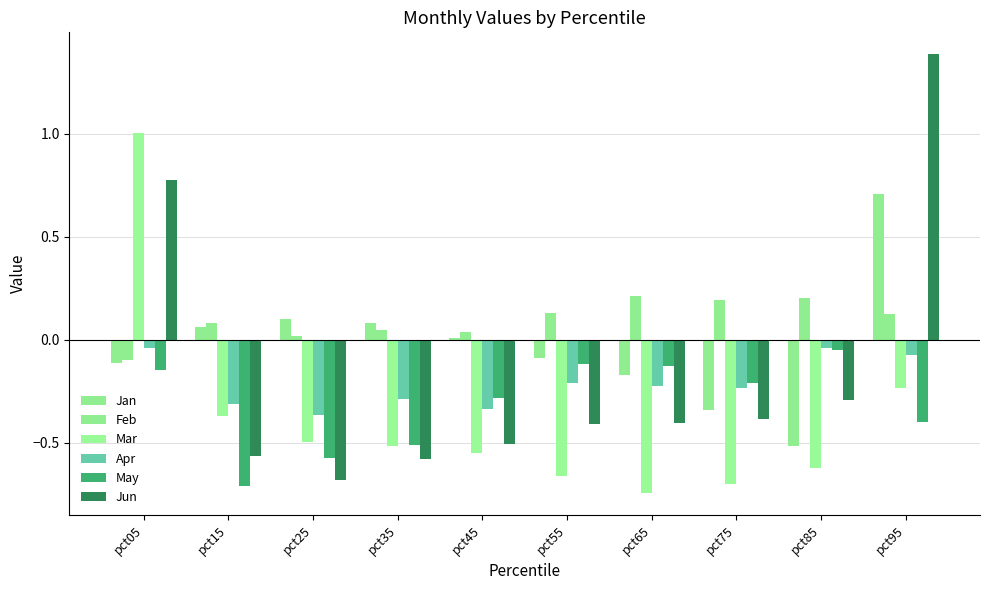

Between pct85 and pct65, which is larger?

pct65